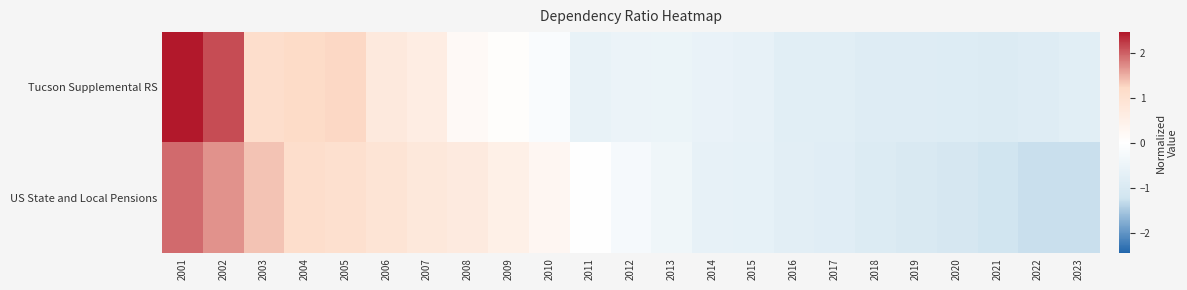

At which category is the sum across all series the highest?

2001